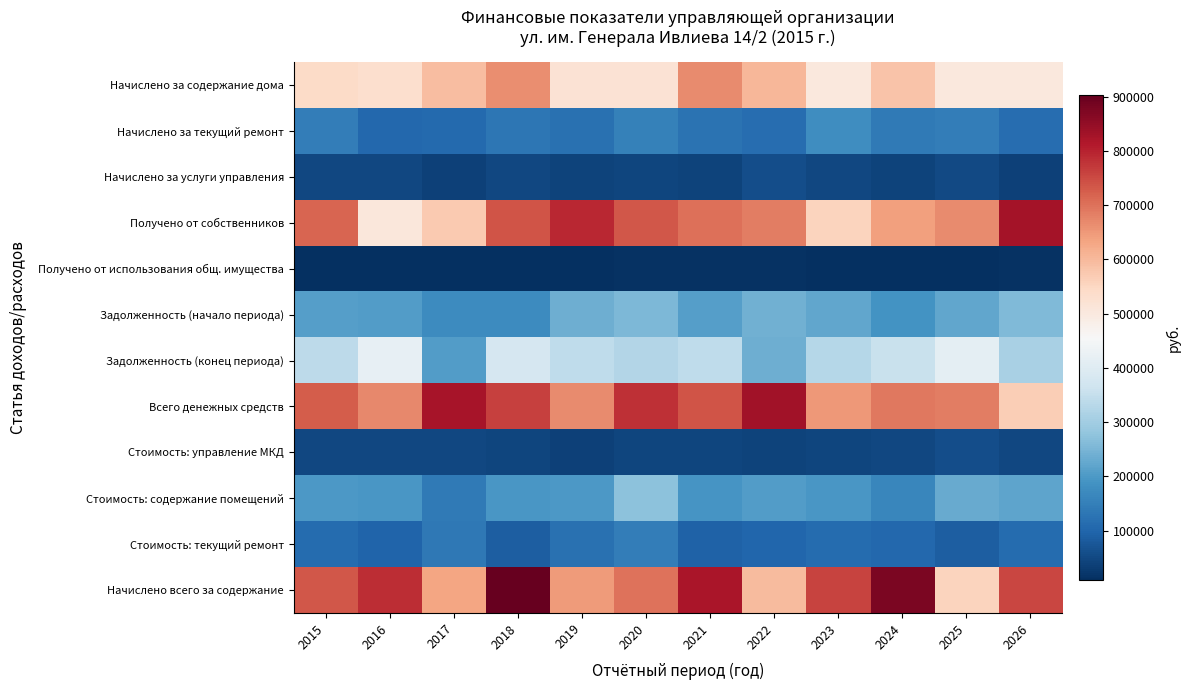

Reading left to right, transcribe all the data shown in this chart.

Начислено за содержание дома: 2015=540746.1	2016=529531.2	2017=593281.4	2018=664282.0	2019=521753.5	2020=521754.8	2021=668839.1	2022=602994.2	2023=502666.2	2024=584754.2	2025=503157.4	2026=502969.9
Начислено за текущий ремонт: 2015=145456.9	2016=103711.9	2017=107821.7	2018=133188.6	2019=123358.4	2020=152313.3	2021=125645.1	2022=114642.5	2023=177435.2	2024=140530.8	2025=146930.2	2026=114371.0
Начислено за услуги управления: 2015=46991.3	2016=47773.1	2017=38878.3	2018=49639.4	2019=42757.5	2020=44935.2	2021=42750.0	2022=60047.4	2023=46896.1	2024=39535.8	2025=52789.1	2026=38385.9
Получено от собственников: 2015=715673.5	2016=505300.9	2017=573091.4	2018=736806.8	2019=794948.7	2020=734070.1	2021=703258.6	2022=683349.7	2023=556952.7	2024=638397.5	2025=666223.5	2026=829156.7
Получено от использования общ. имущества: 2015=10879.5	2016=8002.3	2017=11408.4	2018=10251.1	2019=9774.8	2020=11877.7	2021=12562.0	2022=12399.3	2023=9510.0	2024=10374.9	2025=11420.1	2026=12471.5
Задолженность (начало периода): 2015=210194.0	2016=204340.3	2017=175312.2	2018=172478.7	2019=235812.2	2020=252955.0	2021=207923.6	2022=241834.5	2023=221596.0	2024=189853.9	2025=221588.4	2026=258686.9
Задолженность (конец периода): 2015=338612.4	2016=418083.5	2017=205550.7	2018=380358.3	2019=343033.7	2020=323425.3	2021=343273.1	2022=237660.1	2023=327454.8	2024=356750.8	2025=413677.4	2026=312288.5
Всего денежных средств: 2015=726553.0	2016=671870.1	2017=826316.3	2018=762381.3	2019=668818.2	2020=782490.4	2021=737132.8	2022=832118.8	2023=650041.2	2024=690843.4	2025=683819.9	2026=567054.8
Стоимость: управление МКД: 2015=46991.3	2016=48831.4	2017=47027.3	2018=45337.7	2019=37014.8	2020=44026.3	2021=44575.6	2022=41336.3	2023=45854.4	2024=49839.3	2025=60286.4	2026=48221.8
Стоимость: содержание помещений: 2015=197495.0	2016=195289.6	2017=140652.9	2018=196709.6	2019=199279.3	2020=270466.7	2021=191796.5	2022=206428.1	2023=196466.7	2024=162873.8	2025=231350.3	2026=219770.5
Стоимость: текущий ремонт: 2015=110897.7	2016=95770.3	2017=134232.7	2018=87578.4	2019=120659.9	2020=147335.2	2021=94420.5	2022=101477.5	2023=112555.4	2024=102522.5	2025=85102.9	2026=112038.2
Начислено всего за содержание: 2015=733194.3	2016=785279.5	2017=632076.8	2018=903654.7	2019=647052.7	2020=697774.2	2021=822664.2	2022=597824.9	2023=758210.1	2024=876952.7	2025=556404.6	2026=753500.1